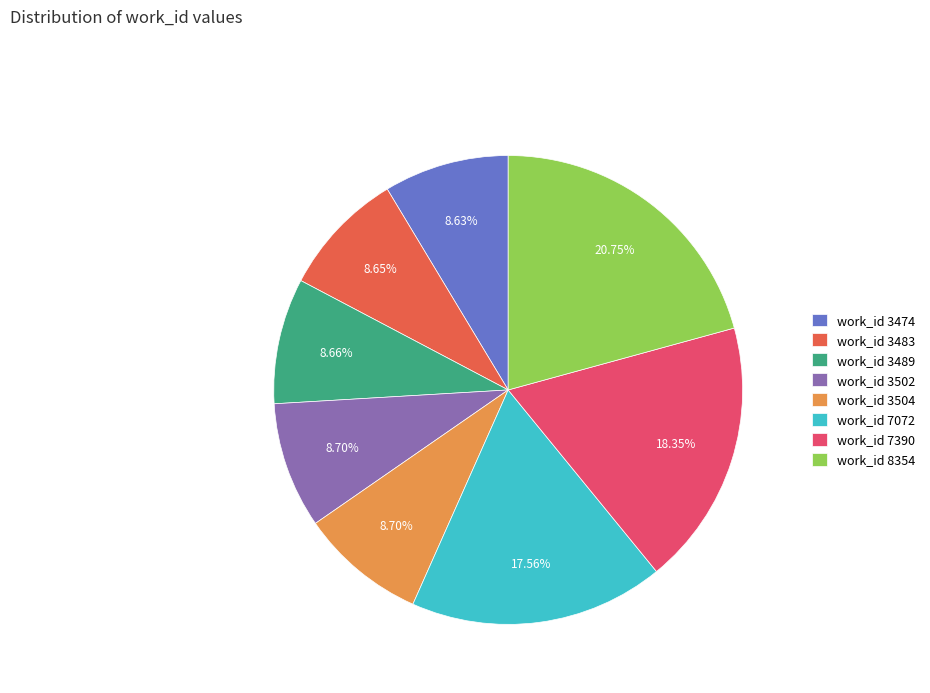

What is the ratio of the value at work_id 3489 to the value at work_id 3483?

1.0